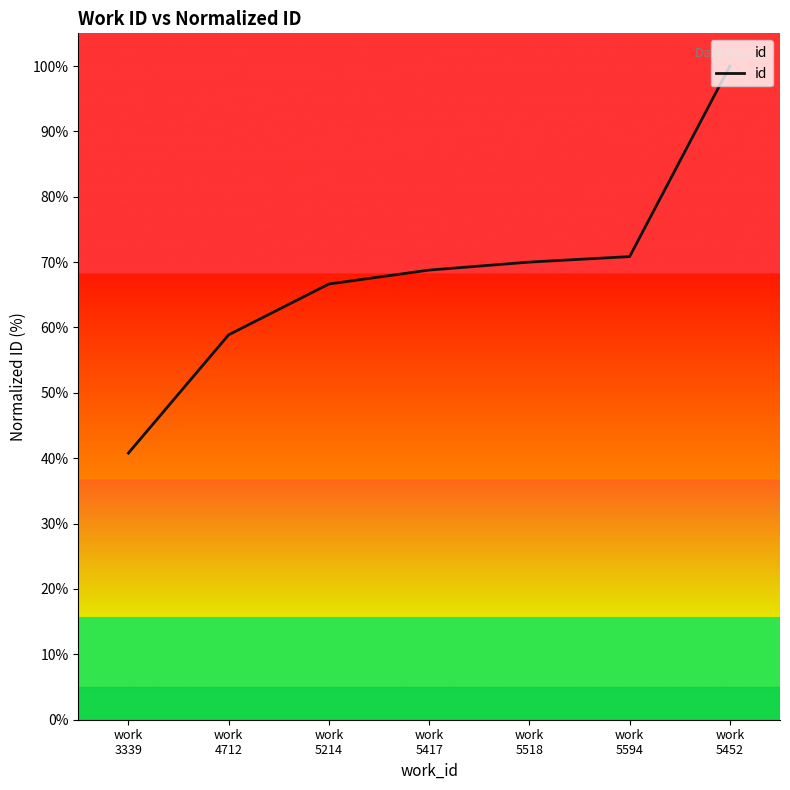

The value at work
3339 is 40.8. True or false?

True